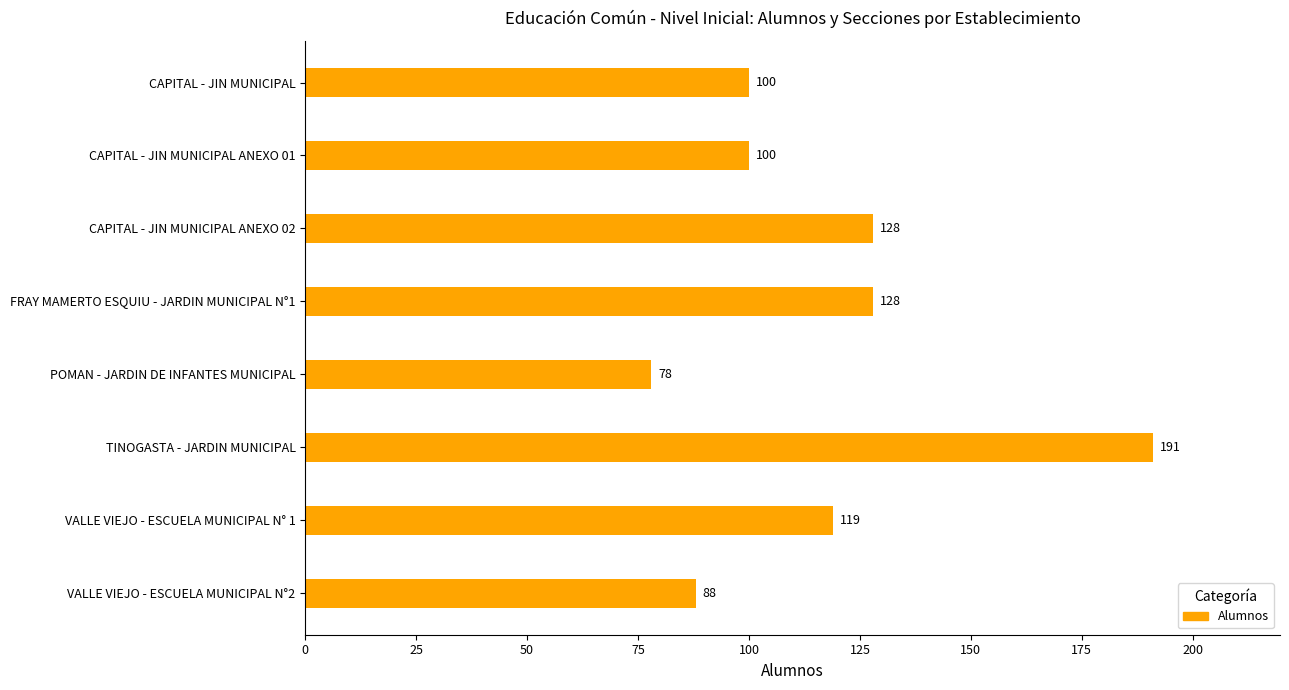

At which category does the chart reach its minimum across all series?

POMAN - JARDIN DE INFANTES MUNICIPAL